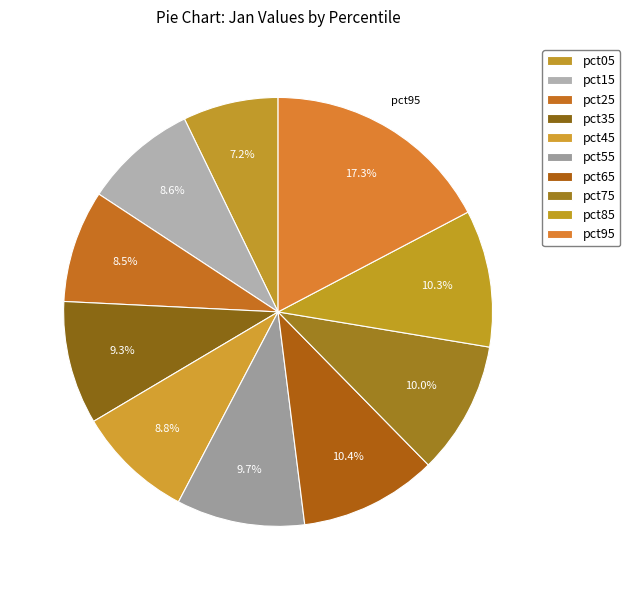

Is the sum of pct25 and pct75 greater than half?

No